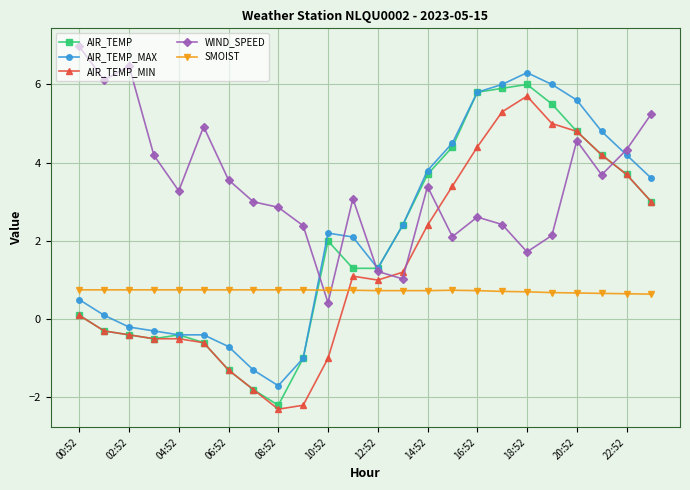

True or false: SMOIST and WIND_SPEED cross at least once.

True